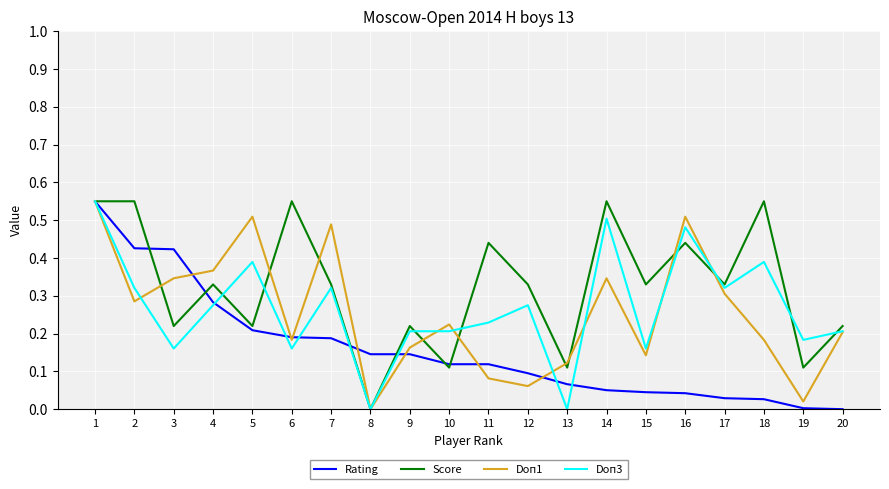

Between 12 and 16, which series saw the biggest shift?

Doп1